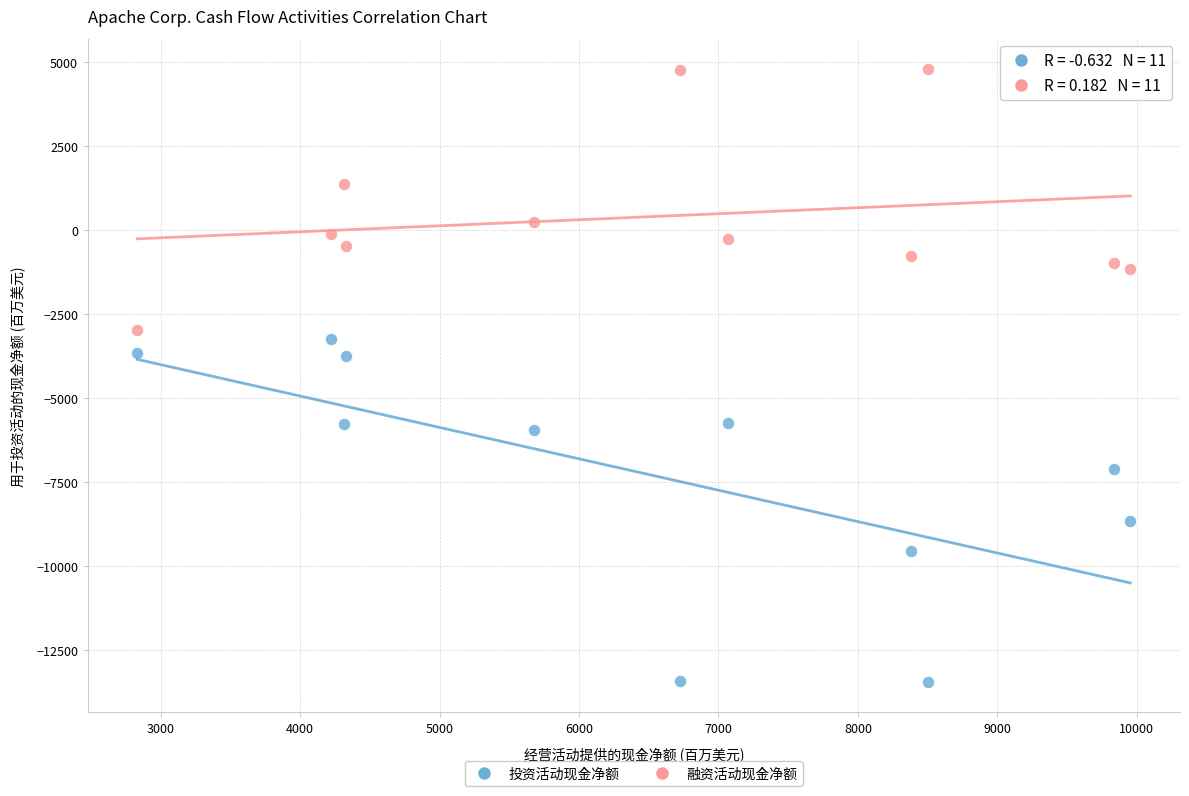

Across all data points, what is the range of X values (max minus min)?

7119